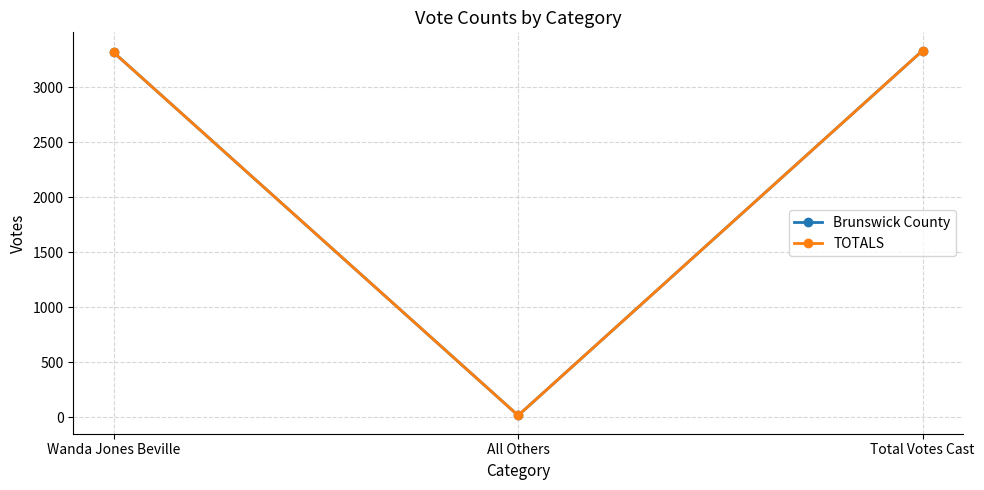

Reading right to left, extract all data points from this chart.

Brunswick County: Total Votes Cast=3331	All Others=17	Wanda Jones Beville=3314
TOTALS: Total Votes Cast=3331	All Others=17	Wanda Jones Beville=3314